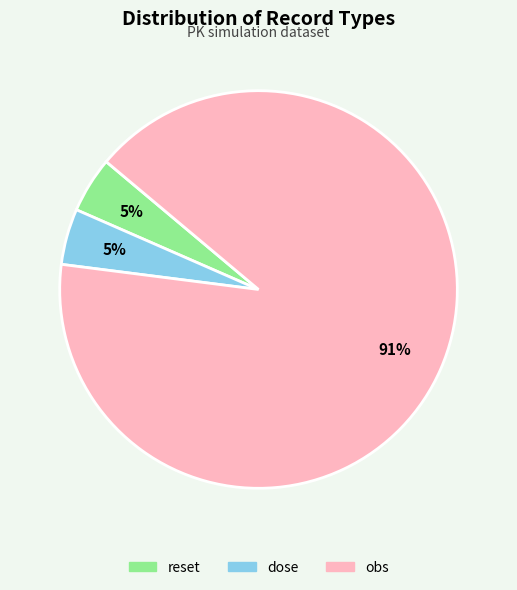

The obs slice represents 98% of the pie. True or false?

False